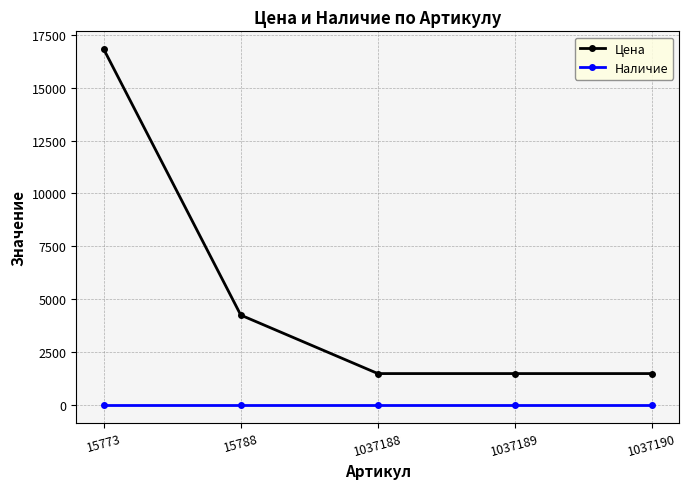

True or false: Цена and Наличие cross at least once.

False